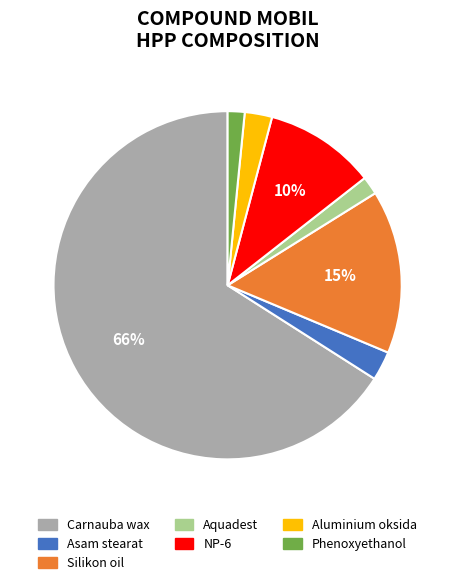

The Phenoxyethanol slice represents 2% of the pie. True or false?

True